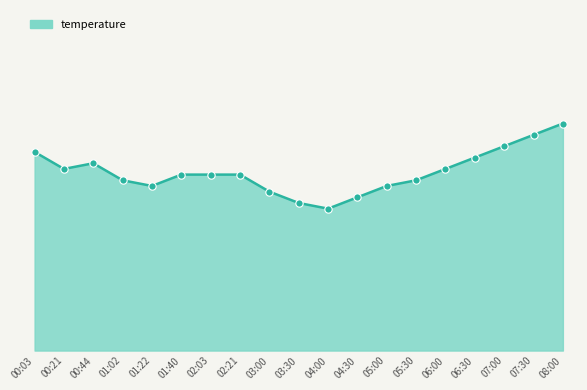

Between 04:00 and 02:21, which is larger?

02:21